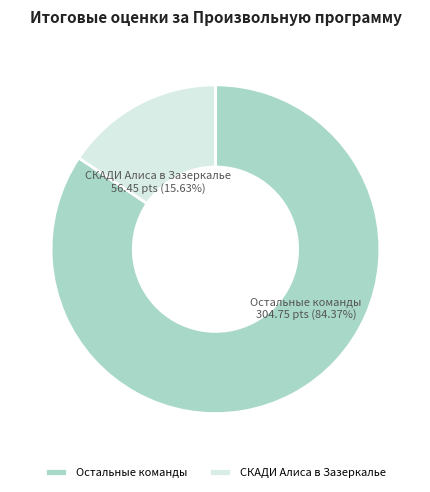

Which category has the smallest portion of the pie?

СКАДИ Алиса в Зазеркалье